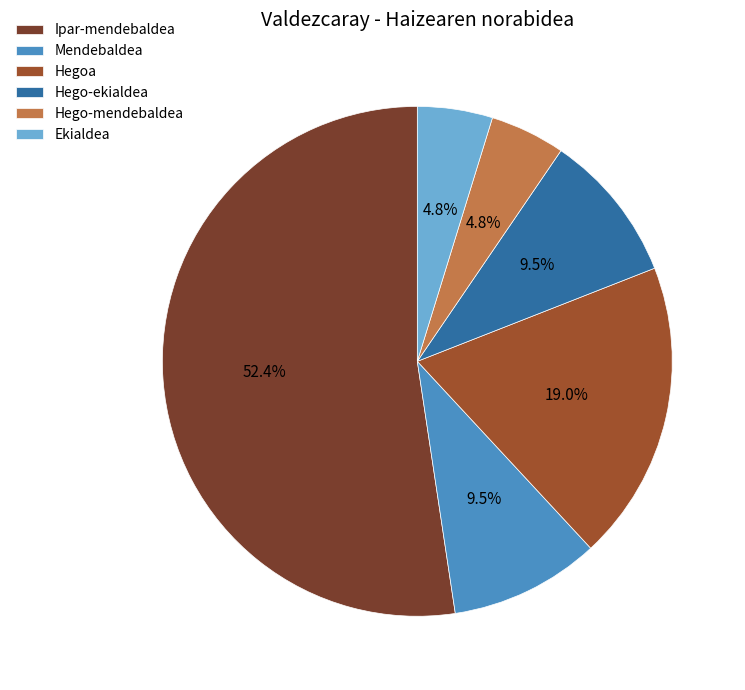

Is there a majority slice in this chart?

Yes